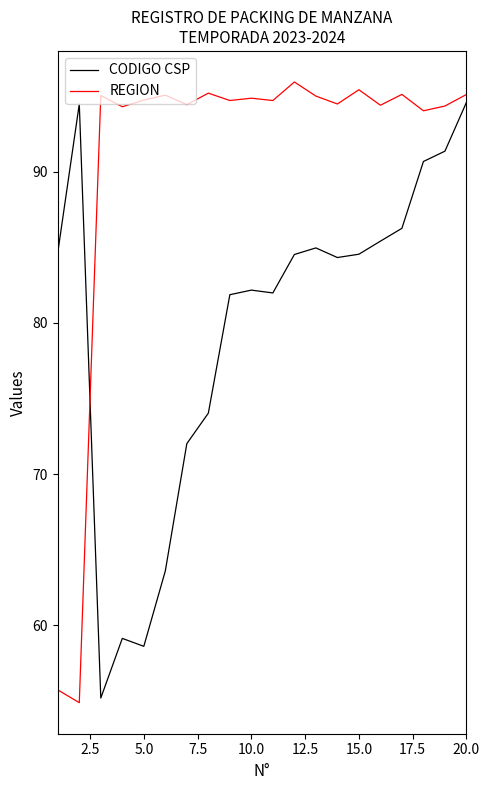

What is the smallest value displayed?

54.9